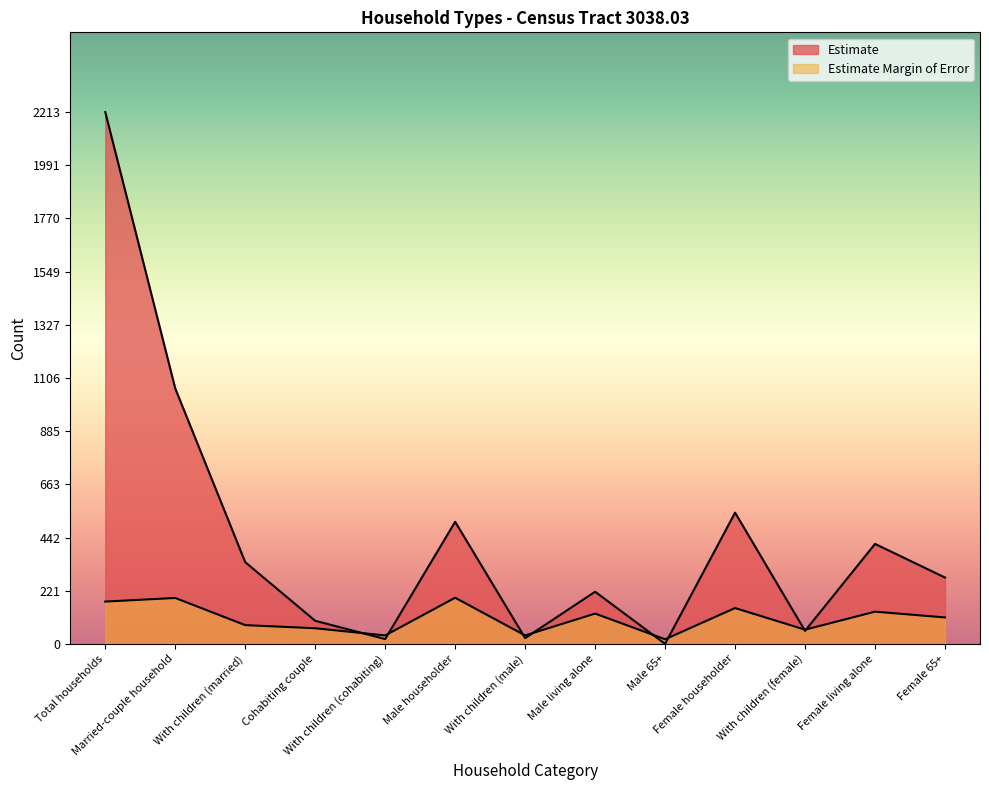

What is the difference between the maximum and second lowest values in the Estimate Margin of Error series?

157